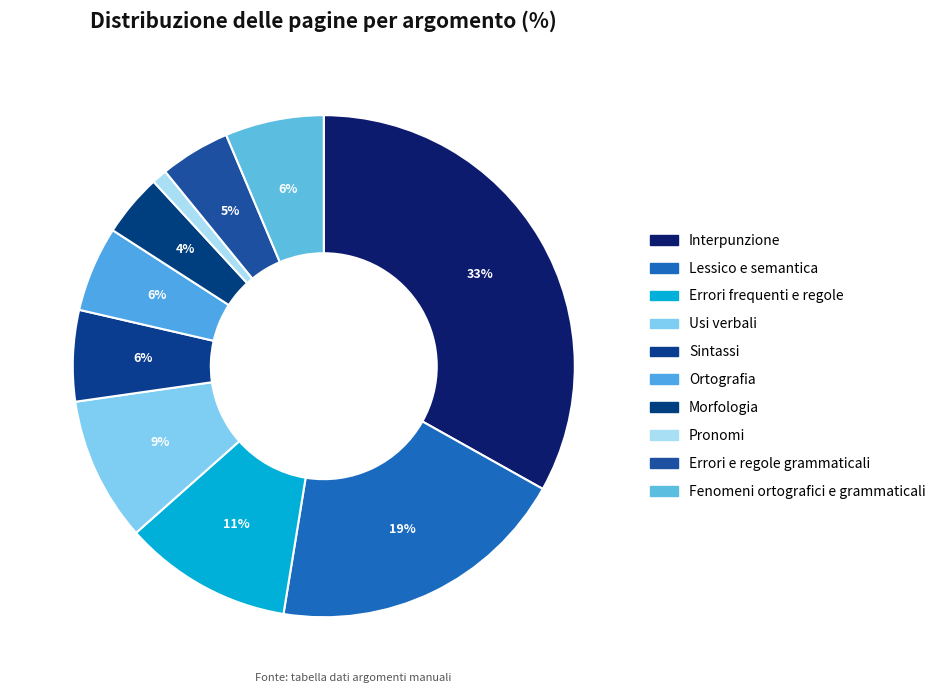

What is the ratio of the value at Sintassi to the value at Fenomeni ortografici e grammaticali?

0.9